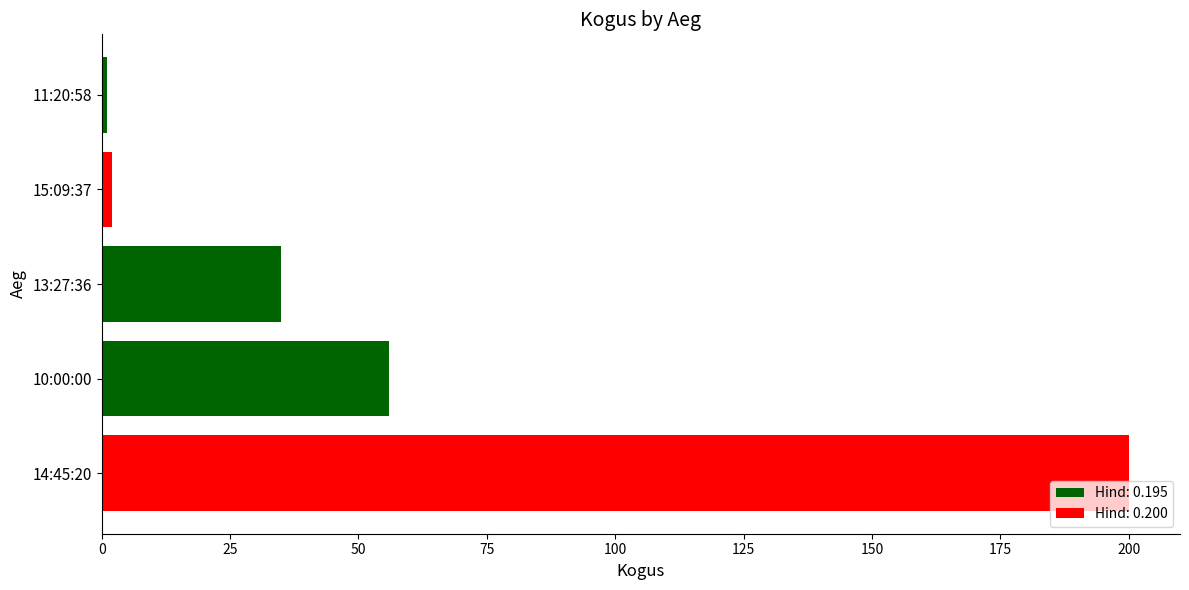

Reading bottom to top, extract all data points from this chart.

14:45:20=200	10:00:00=56	13:27:36=35	15:09:37=2	11:20:58=1